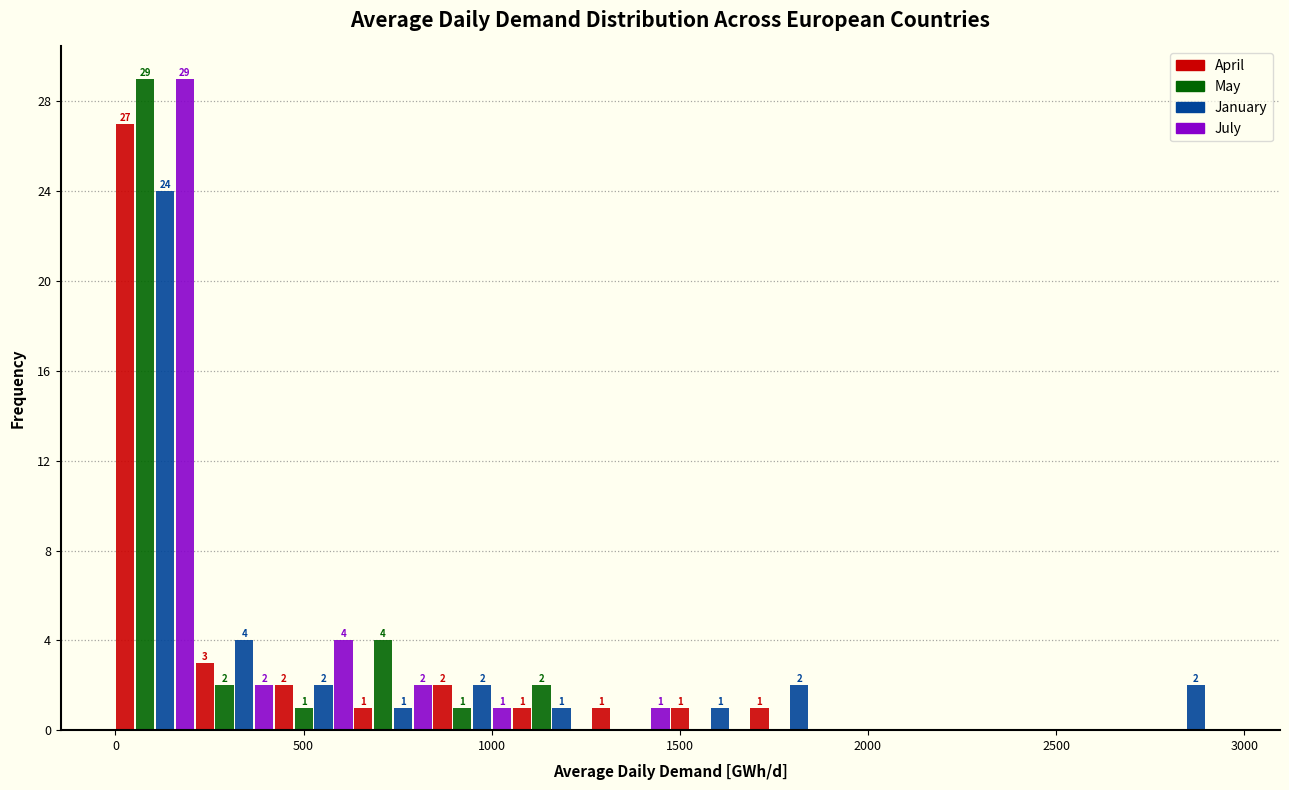

In the April series, which range on the x-axis has the tallest bar?

0 to 200